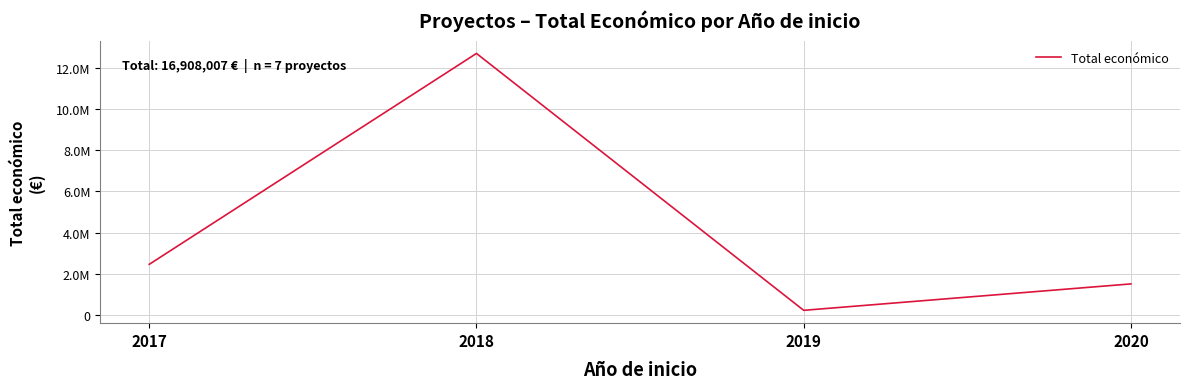

Reading left to right, extract all data points from this chart.

2464572	12697520	232189	1513726